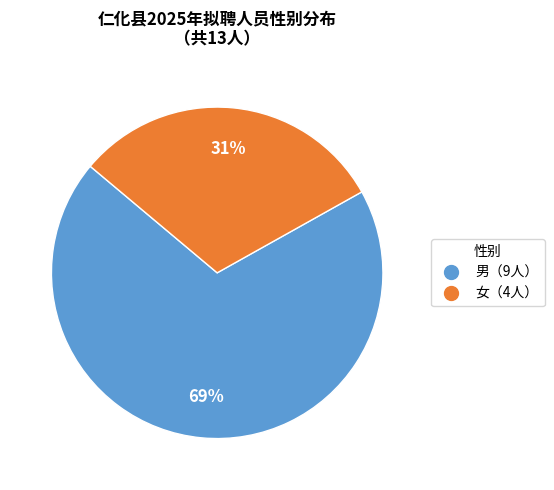

To the nearest percent, what is the difference between the 男（9人） and 女（4人） slice percentages?

38%